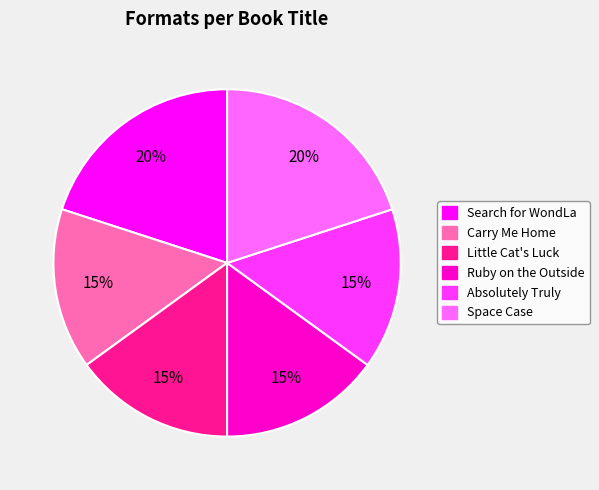

Which has a higher value, Ruby on the Outside or Space Case?

Space Case